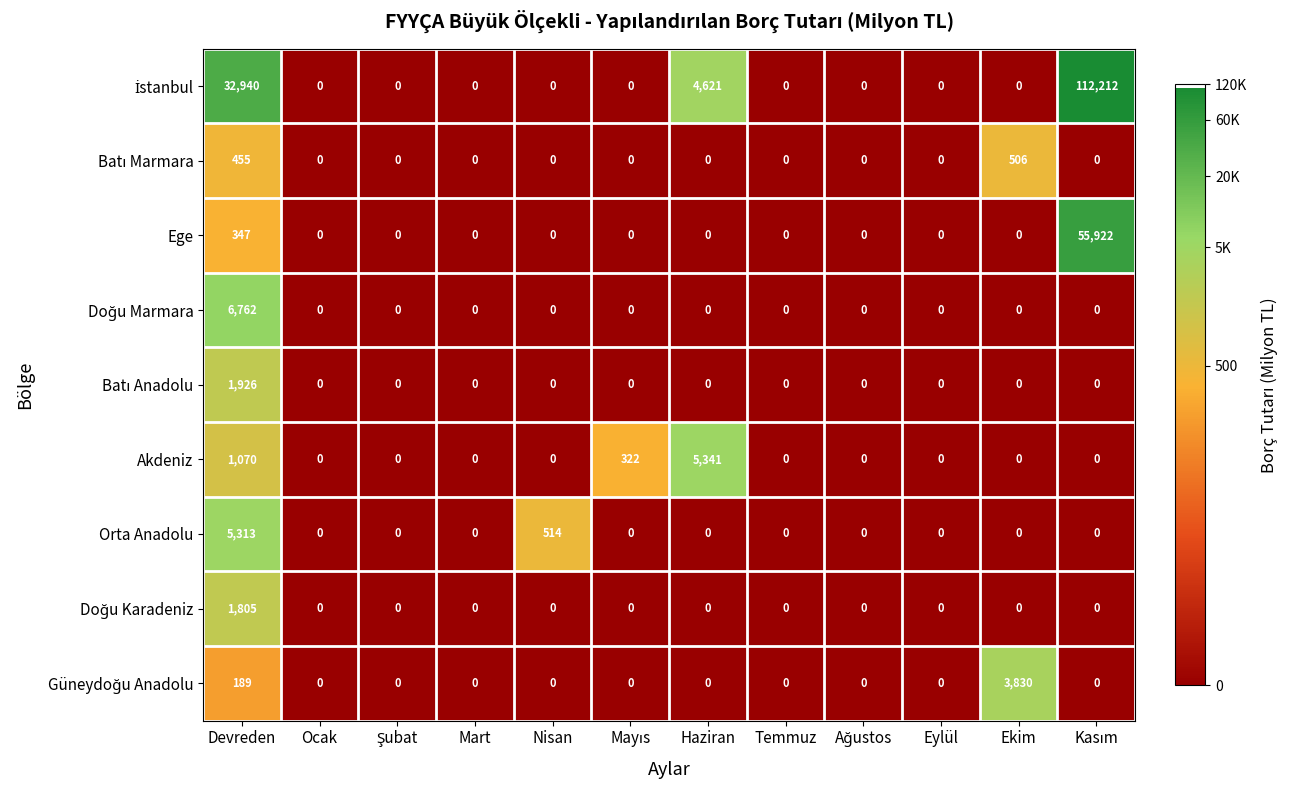

Is it true that Akdeniz equals 5341 at Haziran?

True